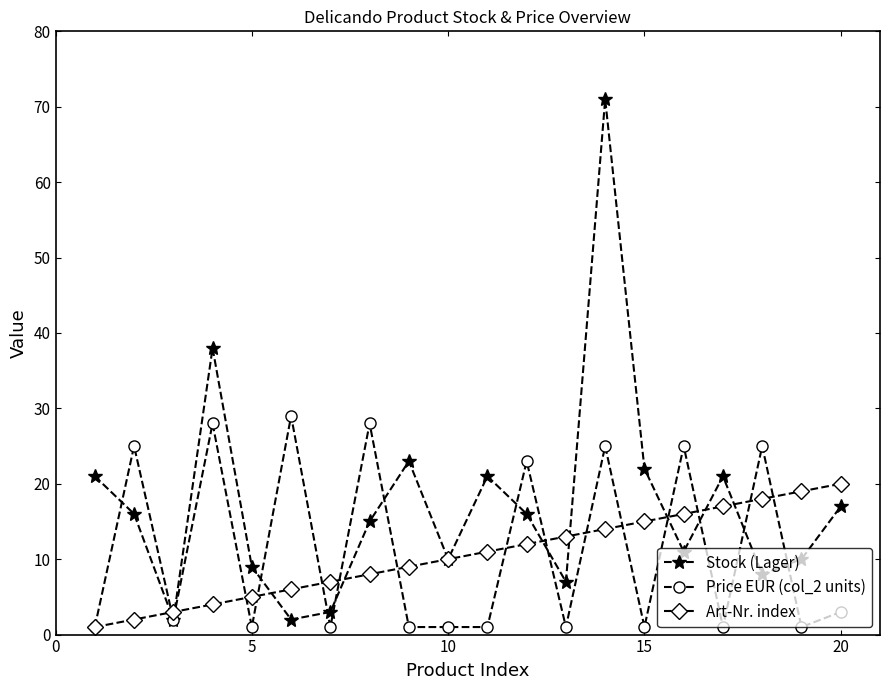

Which series has the largest total across all categories?

Stock (Lager)